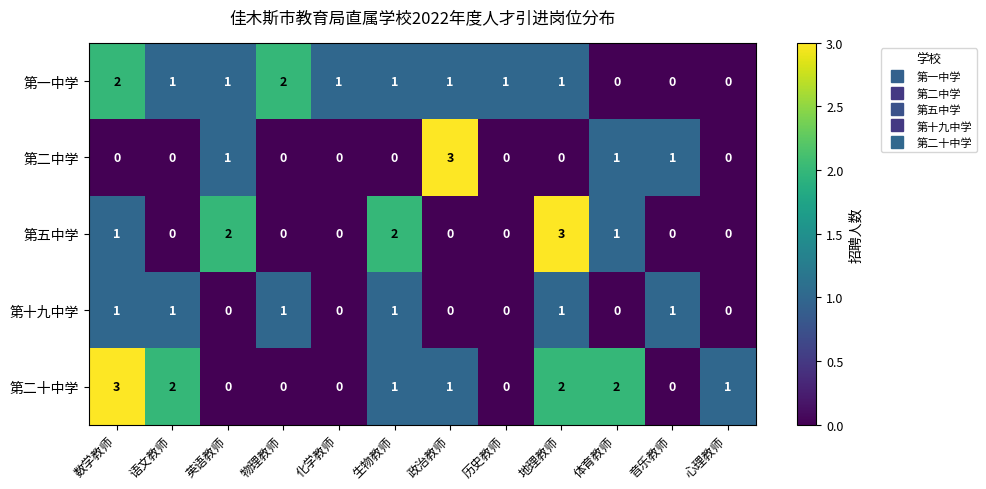

Which series changed the most between 语文教师 and 政治教师?

第二中学